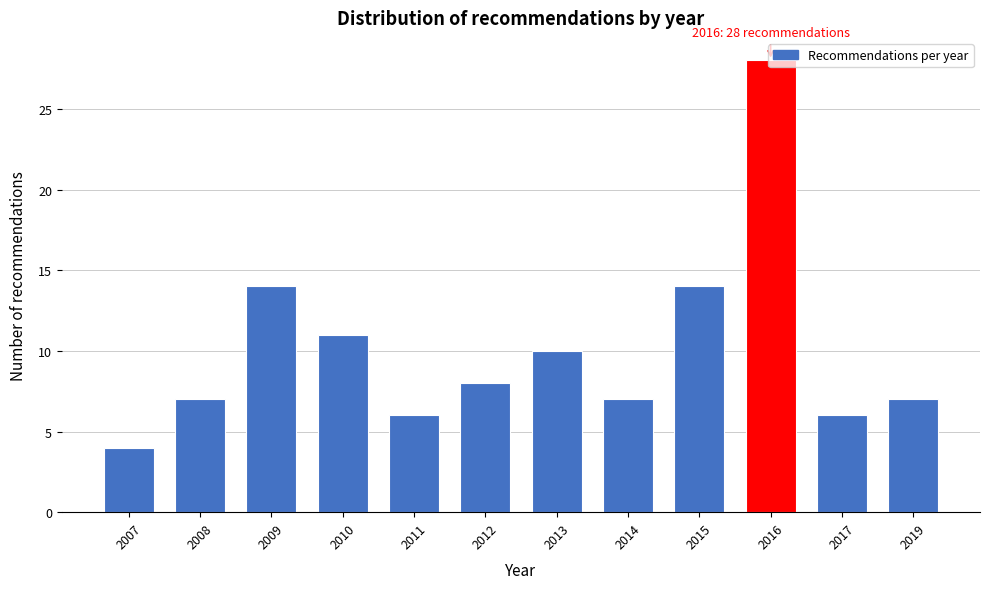

What is the value of the 1st bar from the left?

4